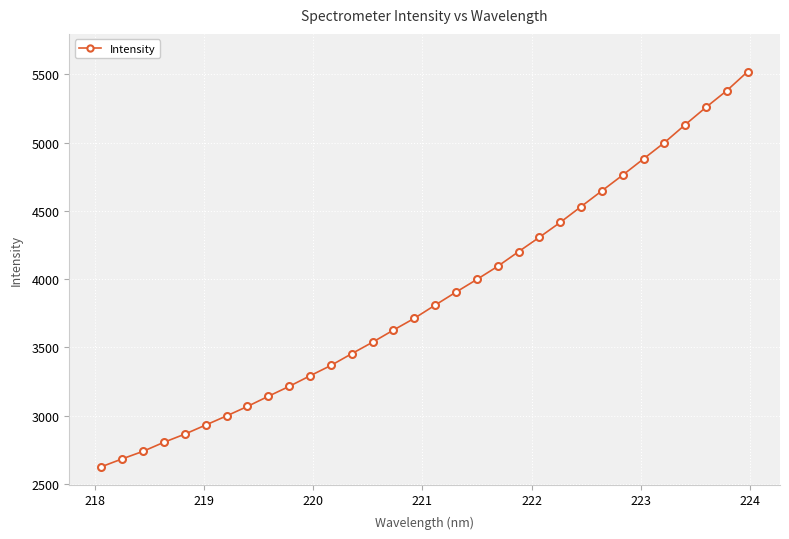

What is the difference between the second highest and minimum values?

2753.5